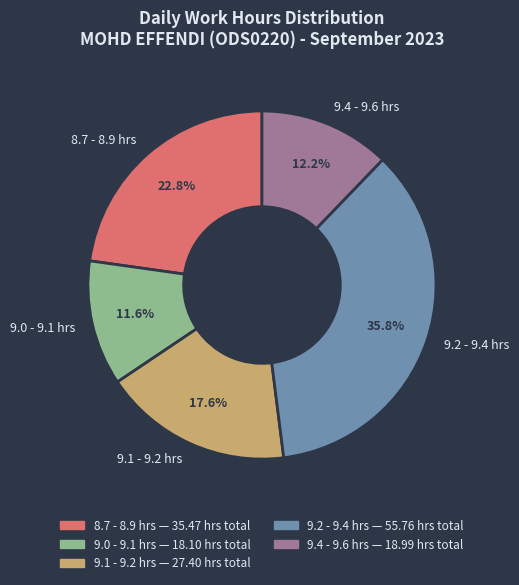

What is the smallest slice in the pie chart?

9.0 - 9.1 hrs